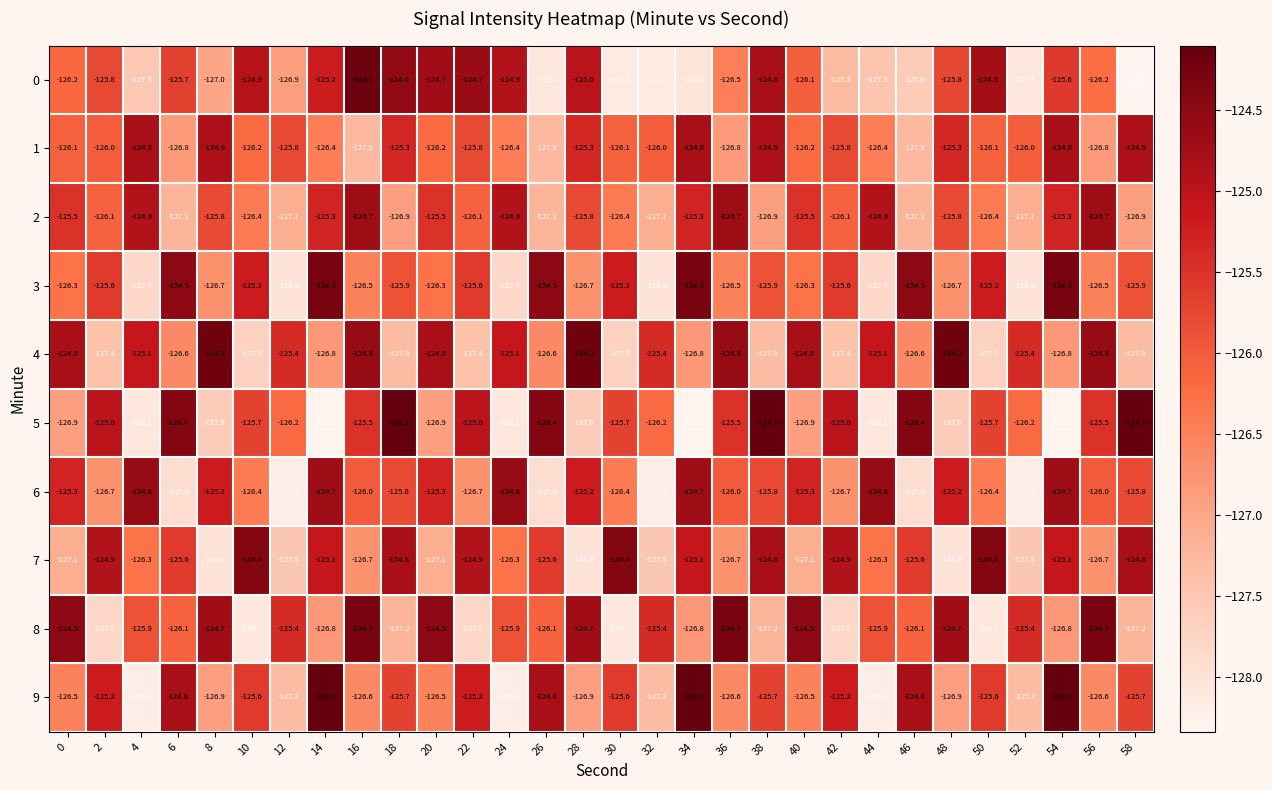

At which category is the sum across all series the highest?

54